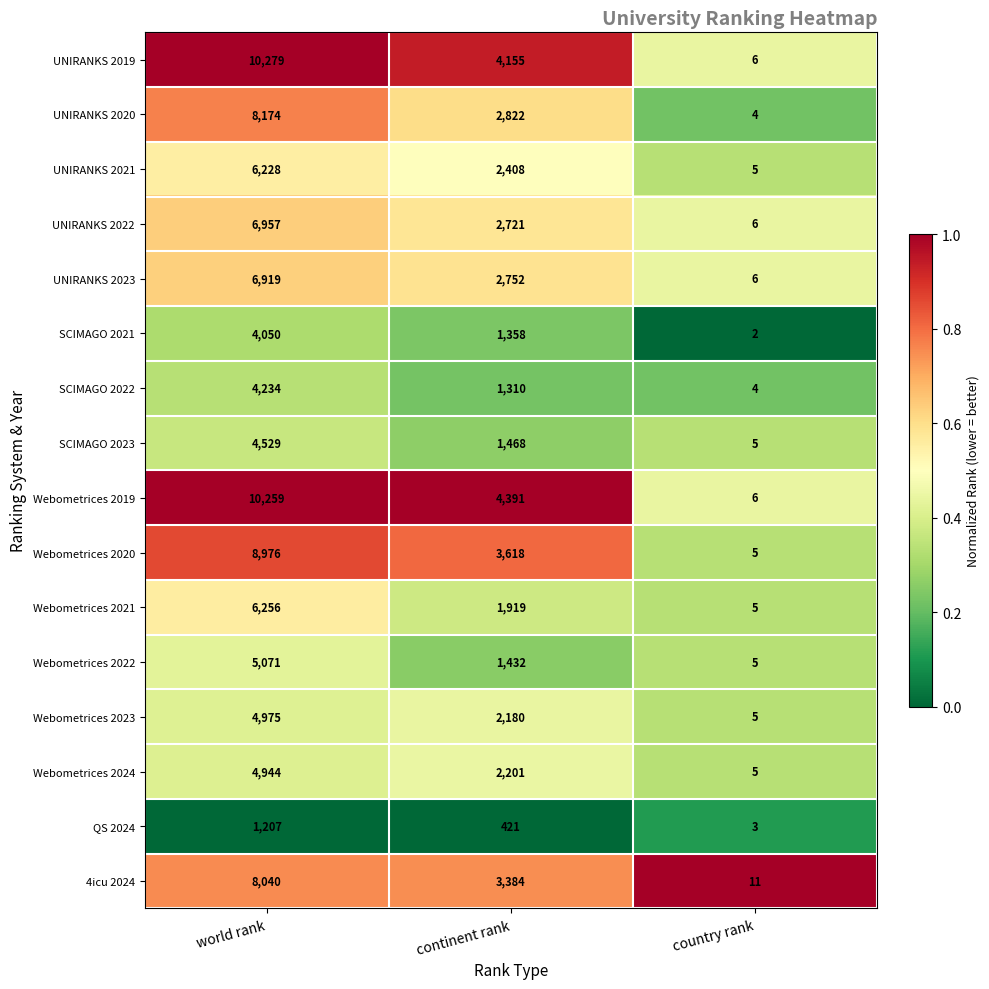

Count the Webometrices 2023 values in the range 5 to 4975.

3